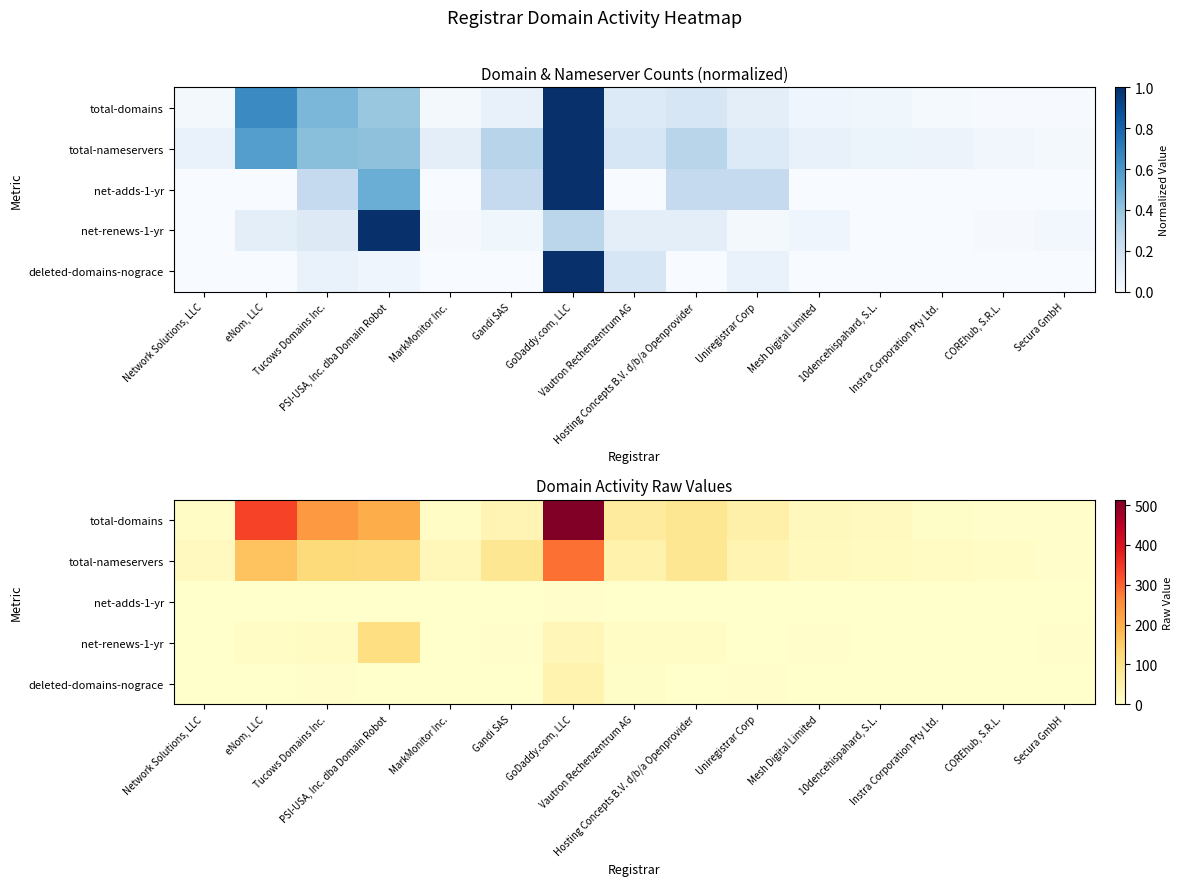

What is the difference between the maximum and minimum values in the total-domains series?

510